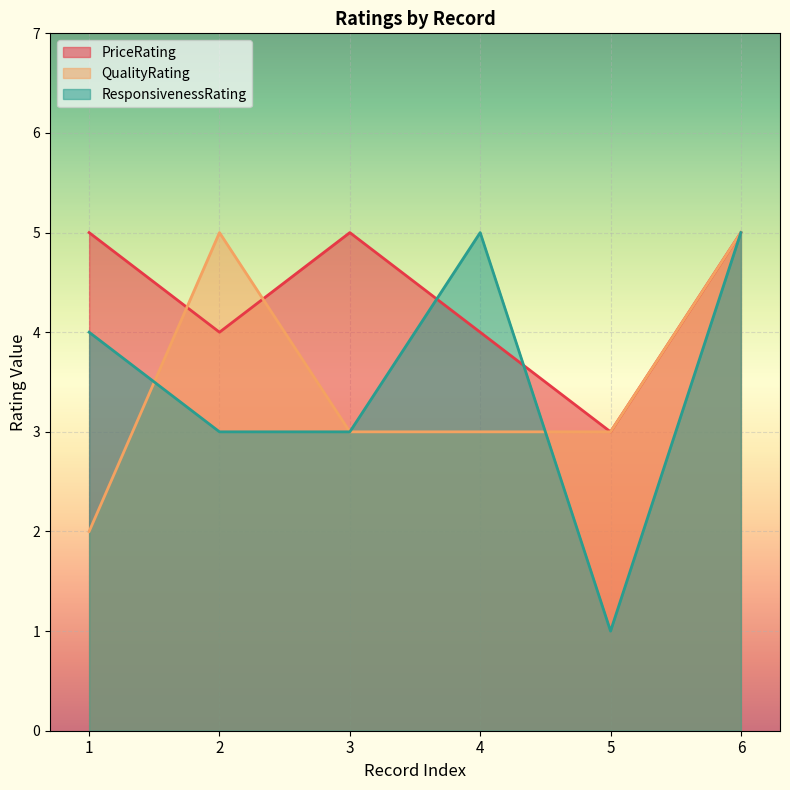

What is the difference between the maximum and minimum values in the QualityRating series?

3